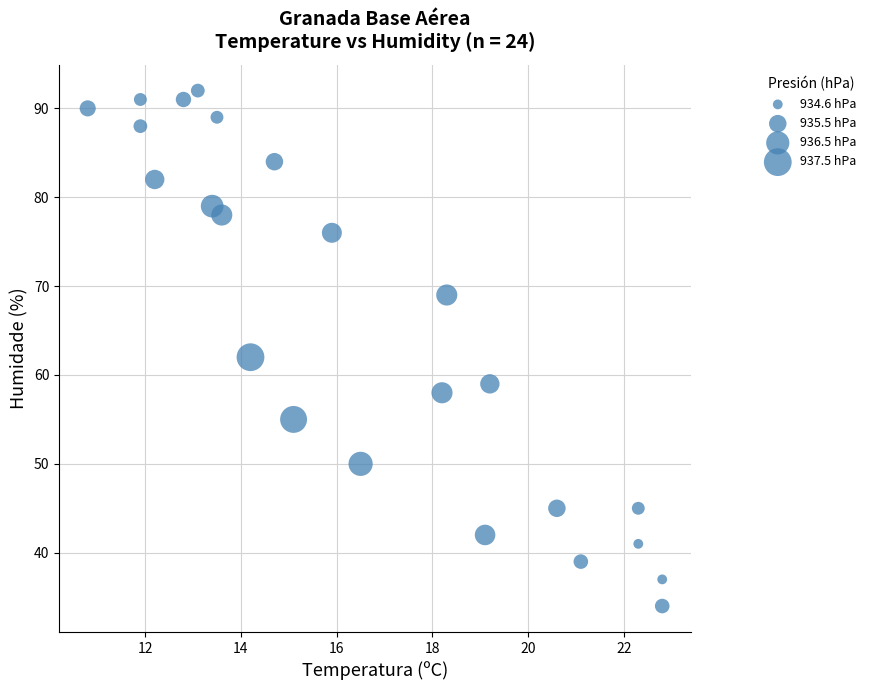

What is the range of Y values (max minus min)?

58